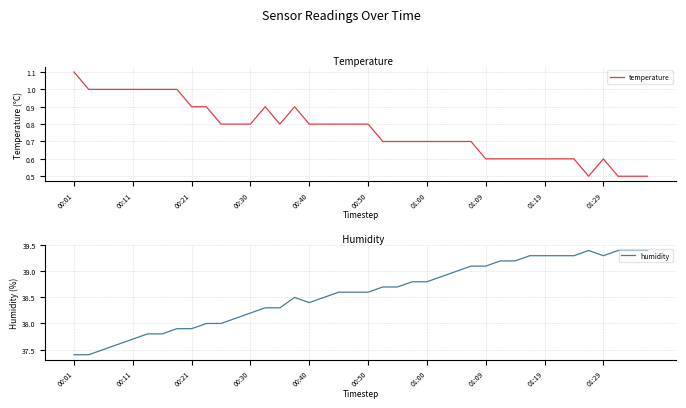

In humidity, how many points are lower than both neighbors (excluding endpoints)?

2